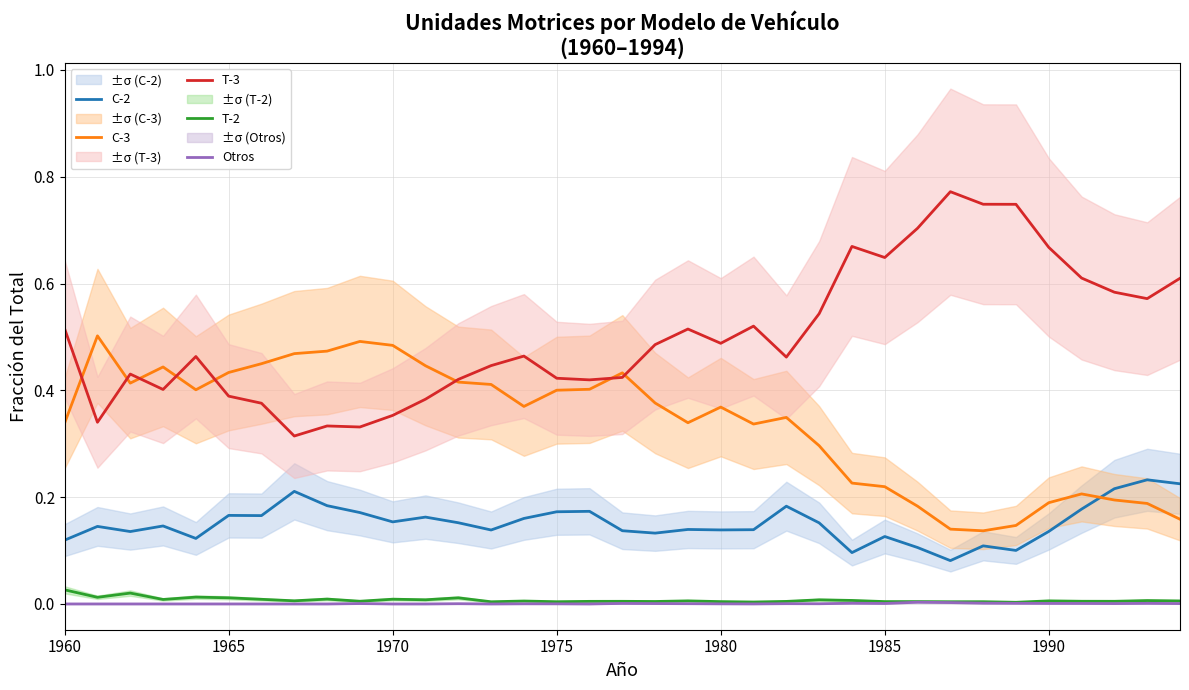

True or false: C-2 and T-2 intersect in this chart.

False